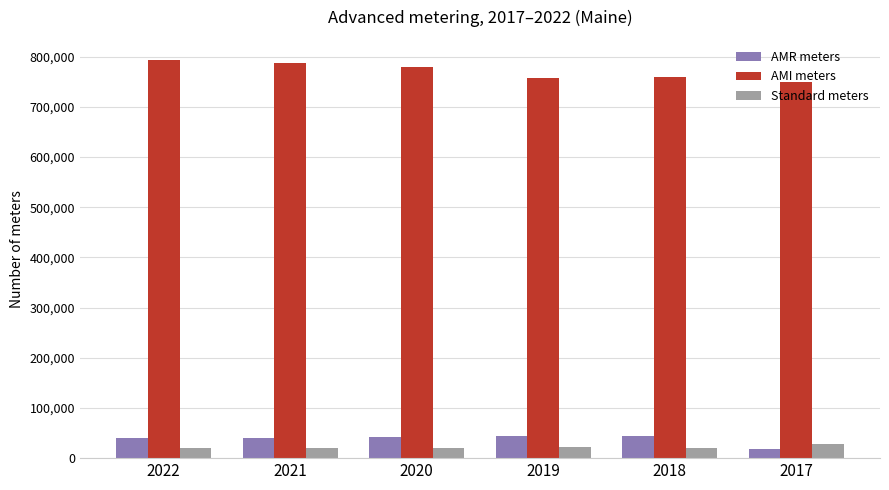

Which series has the largest range (max minus min)?

AMI meters